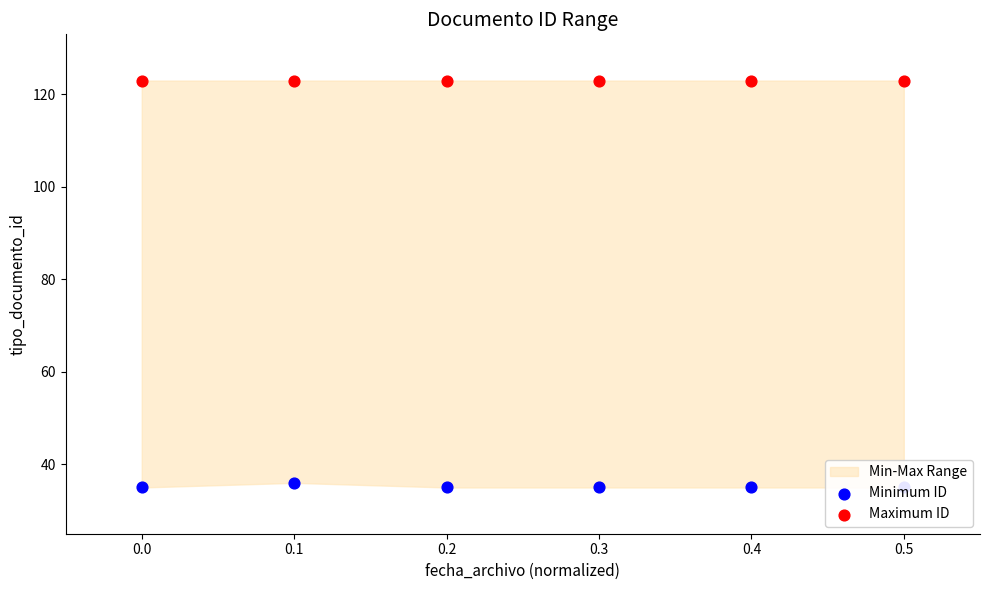

Which series contains the lowest Y value?

Minimum ID